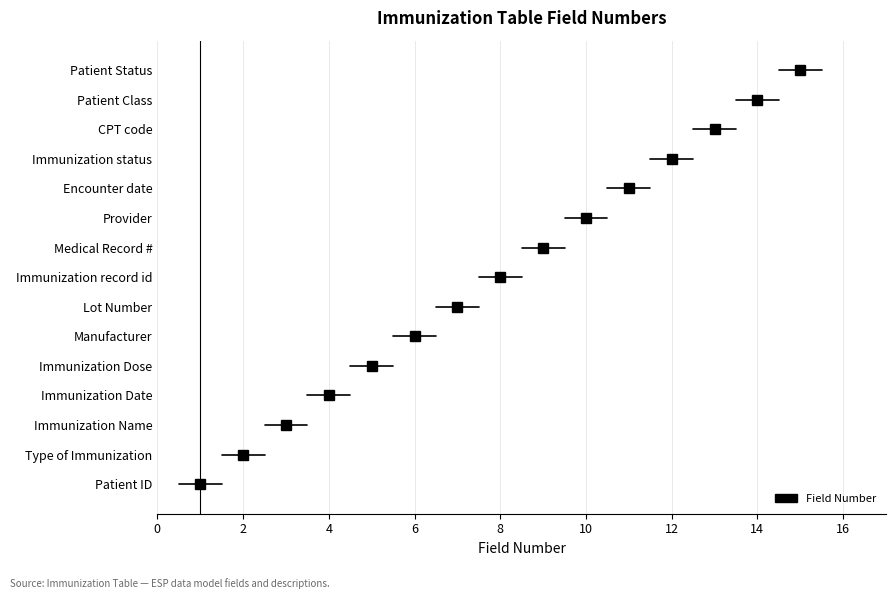

What is the change in value from Type of Immunization to Immunization Dose?

+3